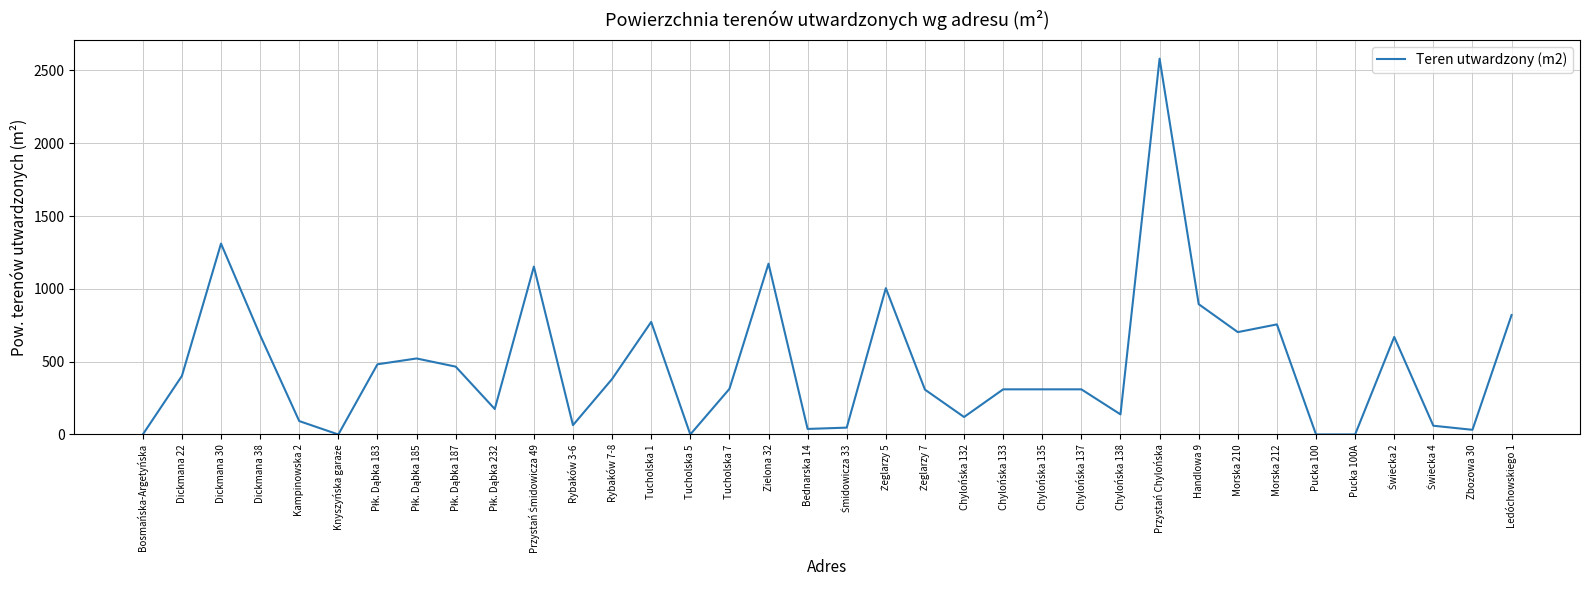

Which label corresponds to the largest value in the chart?

Przystań Chylońska